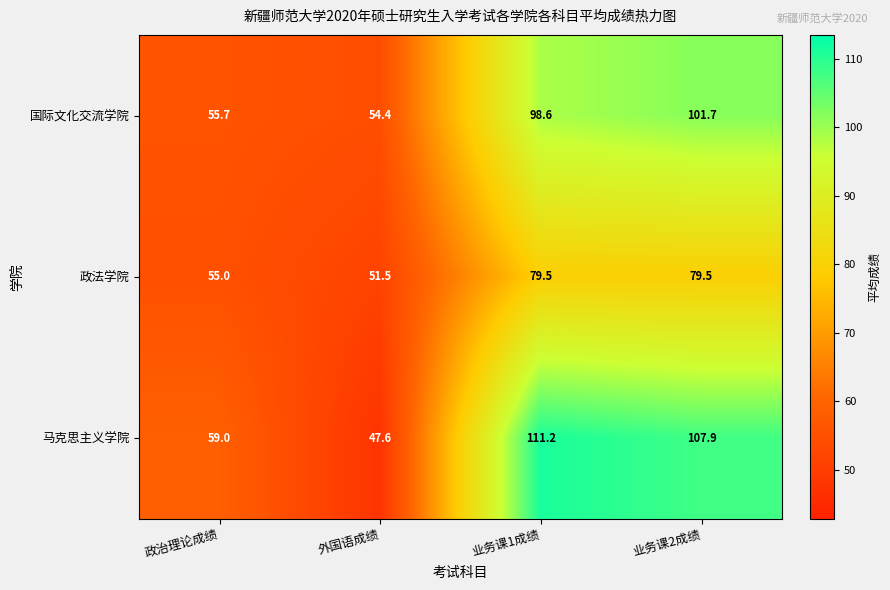

What is the smallest value displayed?

47.6